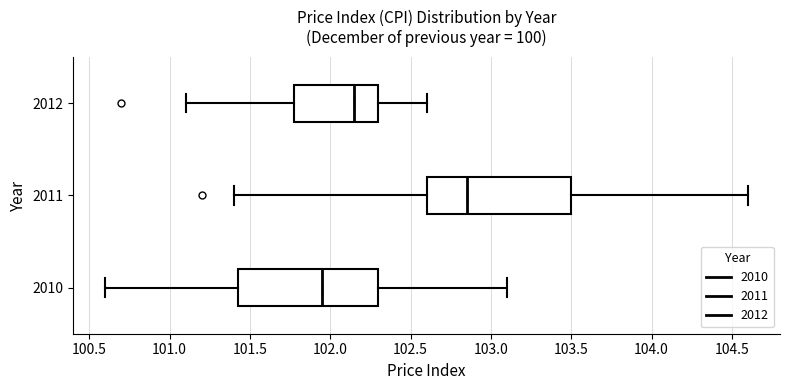

Which box has the furthest to the left median line?

2010